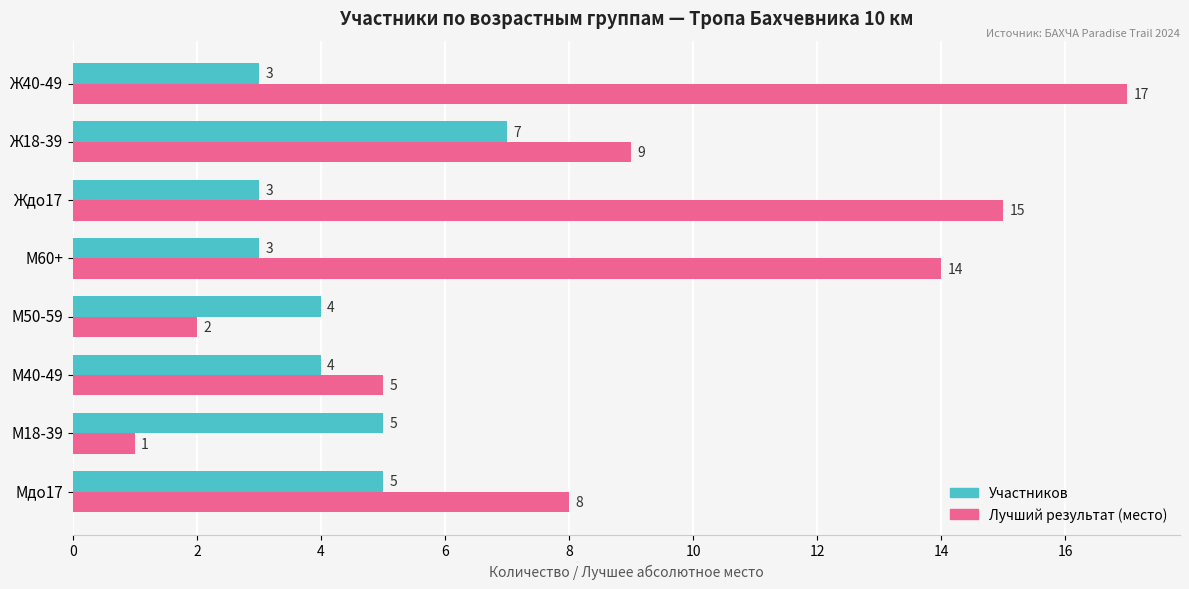

List the labels in order of Лучший результат (место) value, largest first.

Ж40-49, Ждо17, М60+, Ж18-39, Мдо17, М40-49, М50-59, М18-39